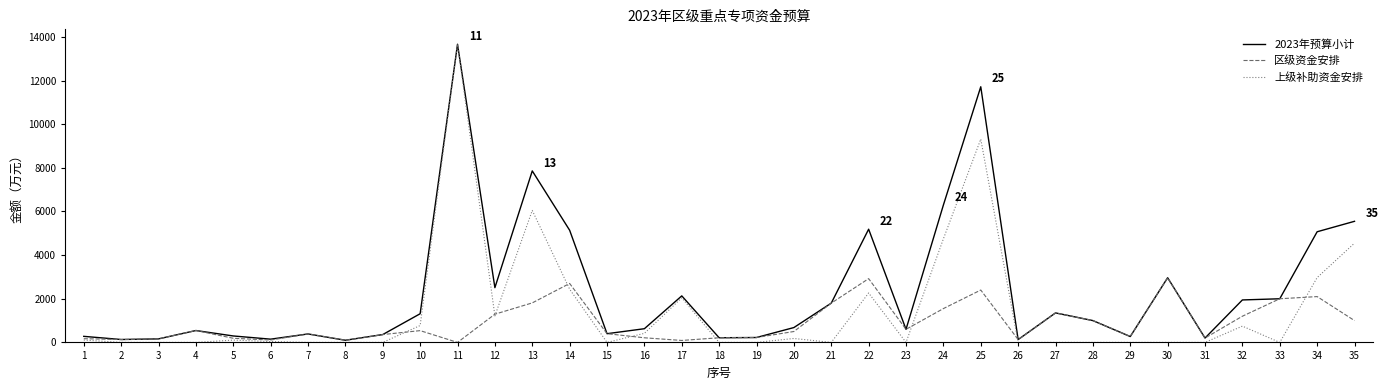

How many lines are shown in the chart?

3